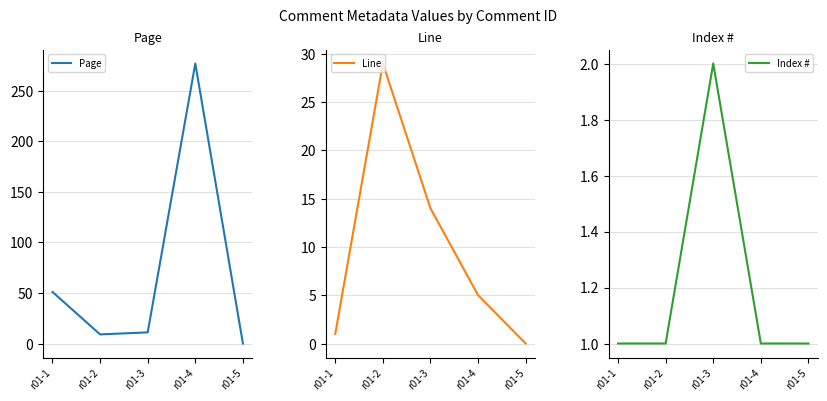

What is the value of the Index # point at the 5th from the left?

1